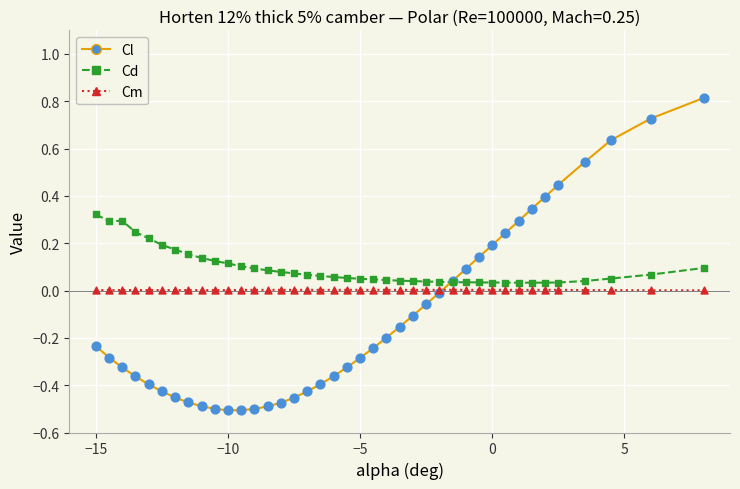

Which series has the largest total across all categories?

Cd